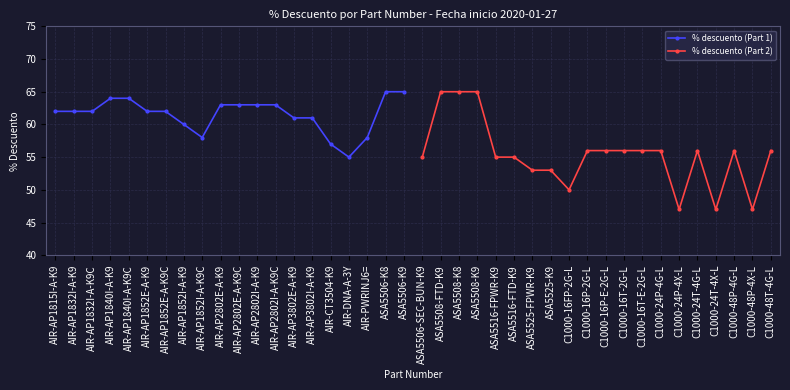

What is the highest value of the % descuento (Part 1) series?

65